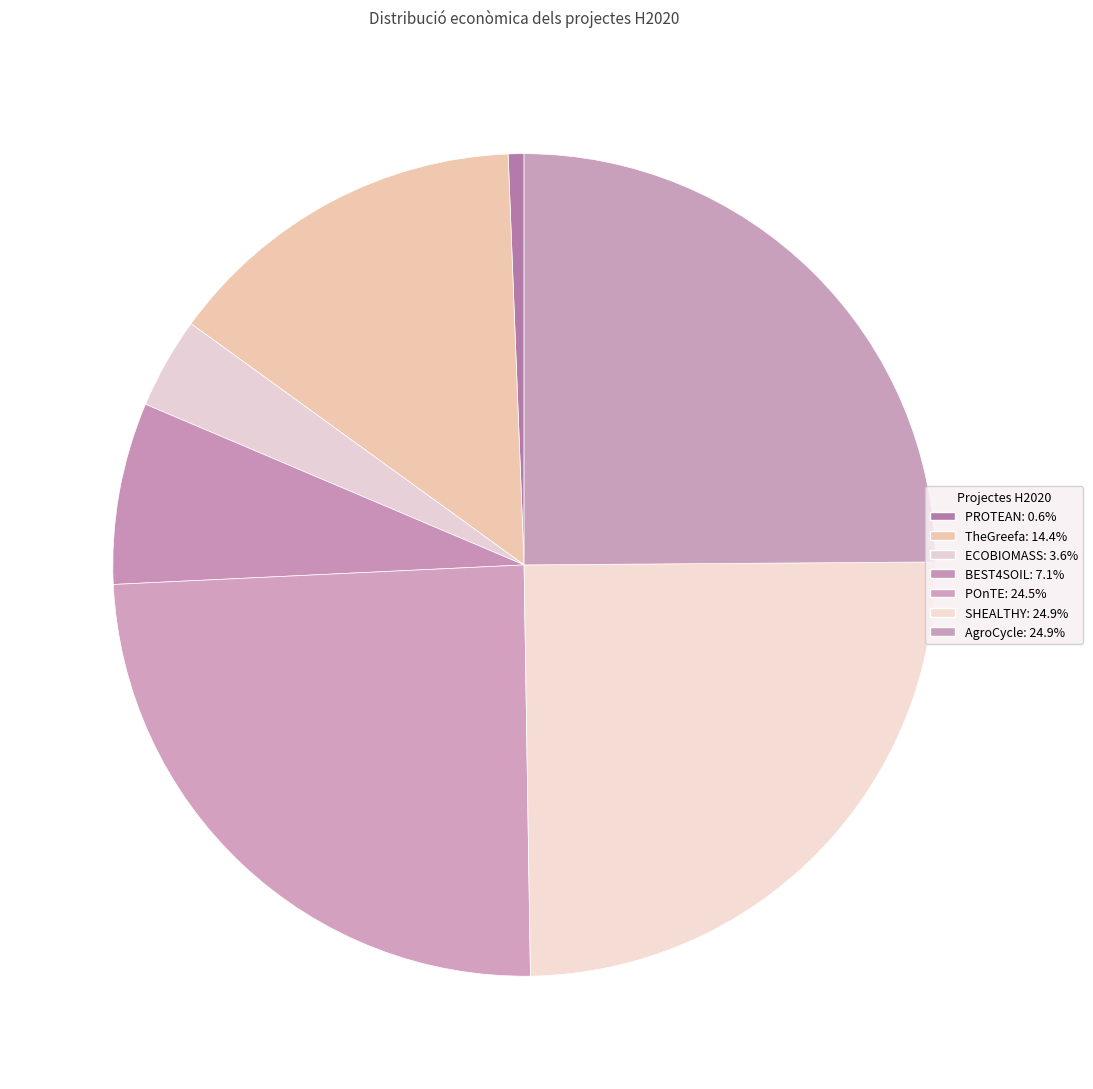

Count the number of slices in the pie.

7